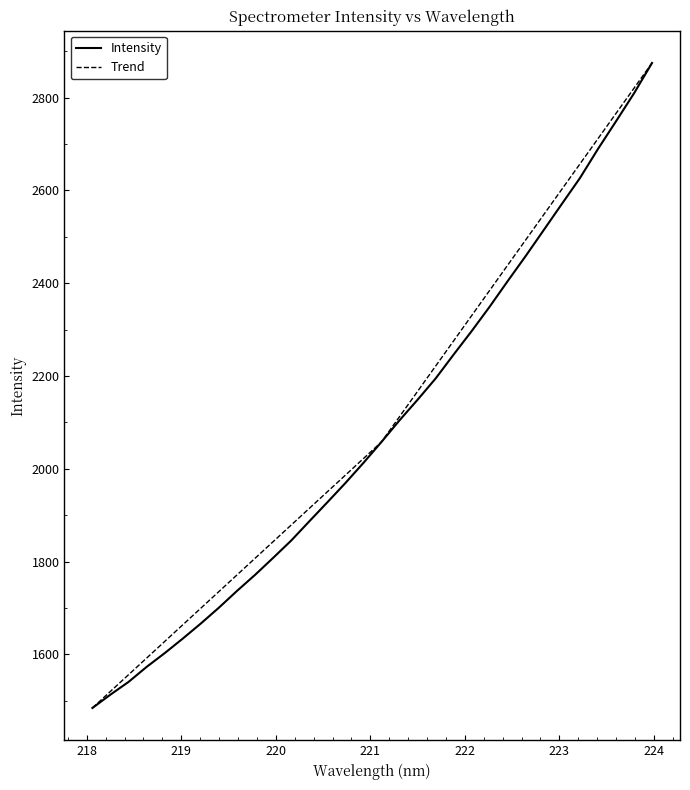

How many lines are shown in the chart?

2